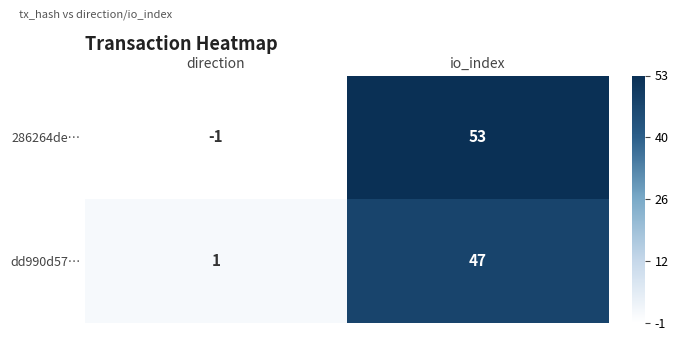

Reading right to left, list all the values displayed in this chart.

286264de…: 53	-1
dd990d57…: 47	1